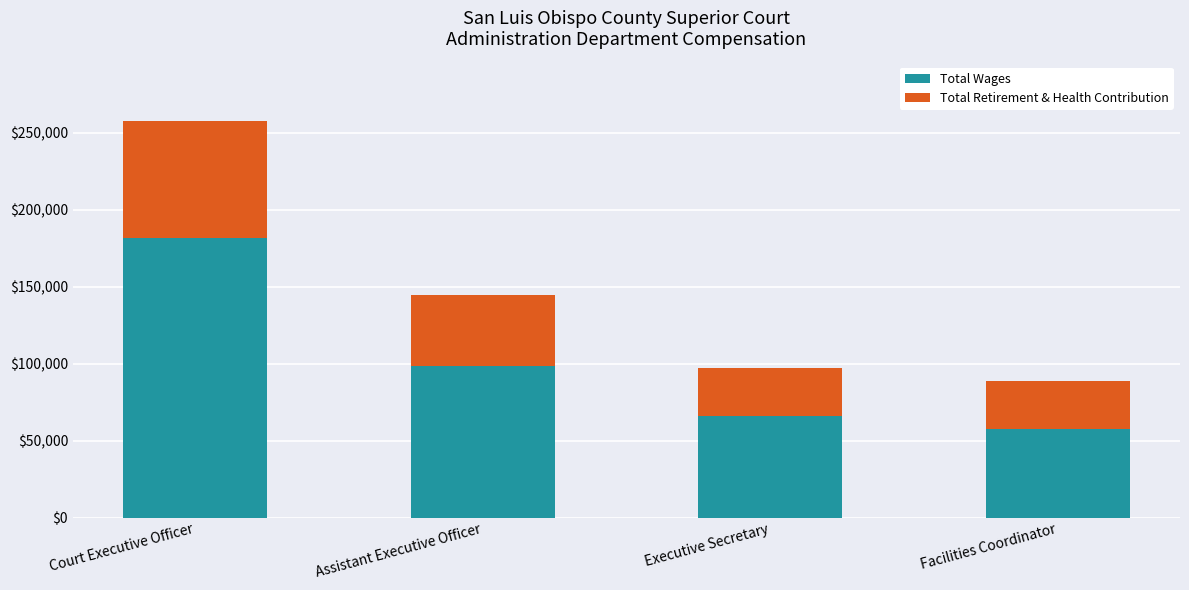

What is the difference between the Total Wages values at Court Executive Officer and Executive Secretary?

115744